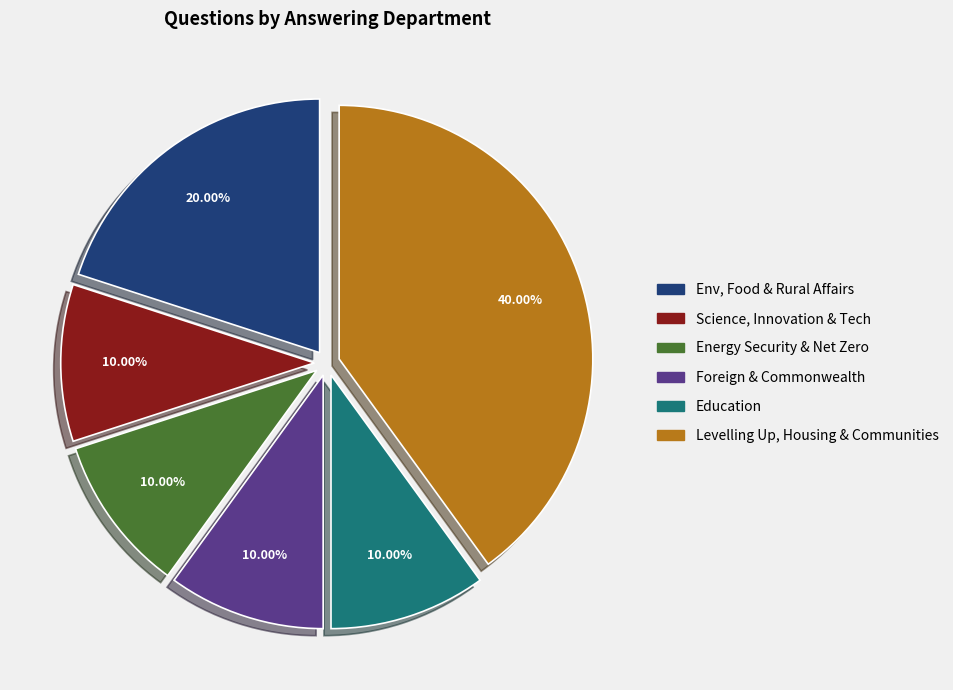

Does Levelling Up, Housing & Communities account for over 50% of the chart?

No